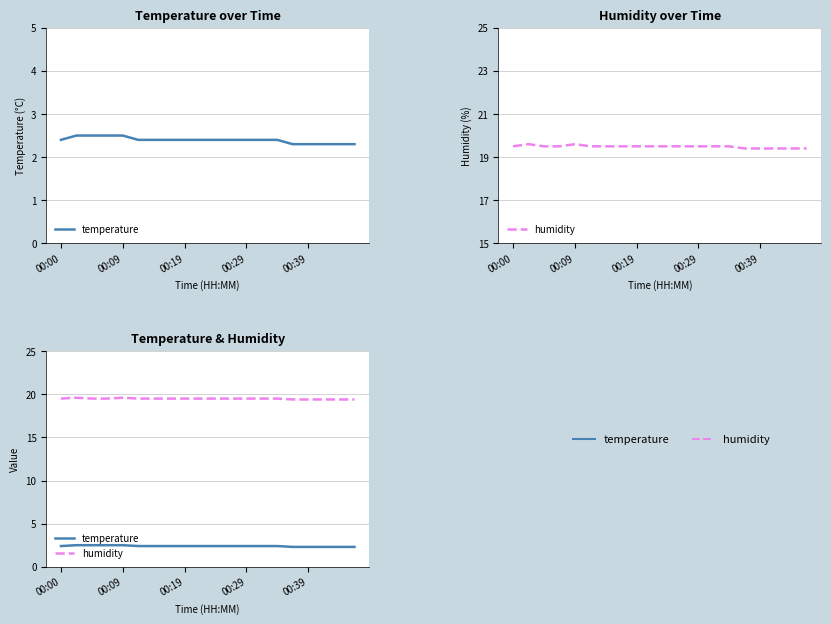

Count the humidity values in the range 19 to 20.

20